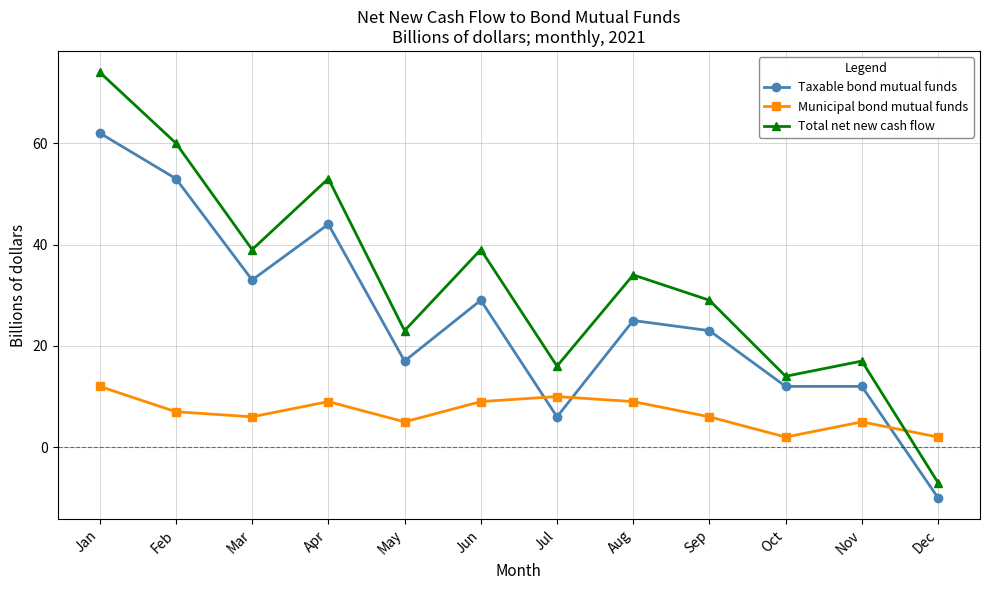

Rank the series by their average value, from lowest to highest.

Municipal bond mutual funds, Taxable bond mutual funds, Total net new cash flow